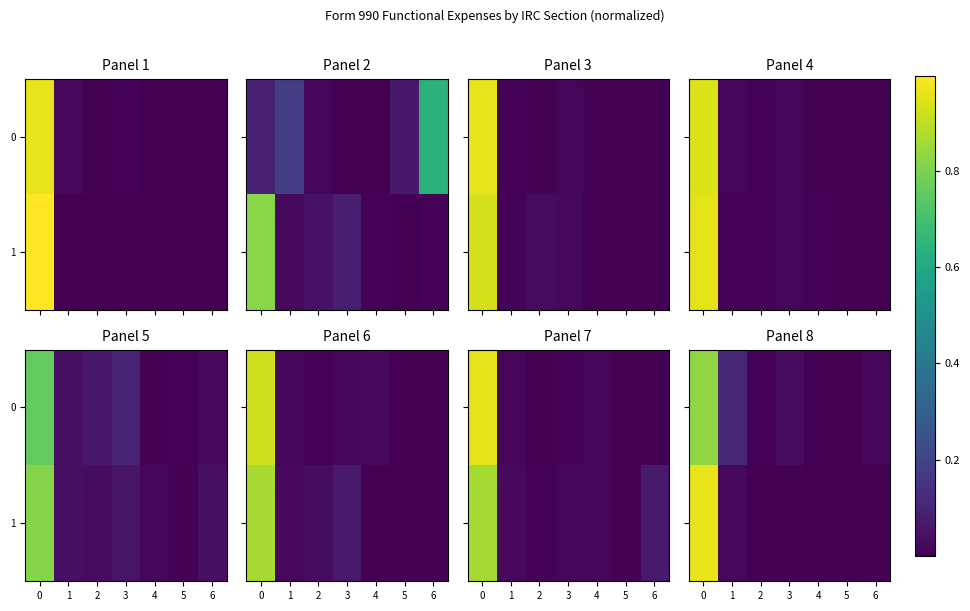

Rank the series at 6 from highest to lowest value.

0, 1